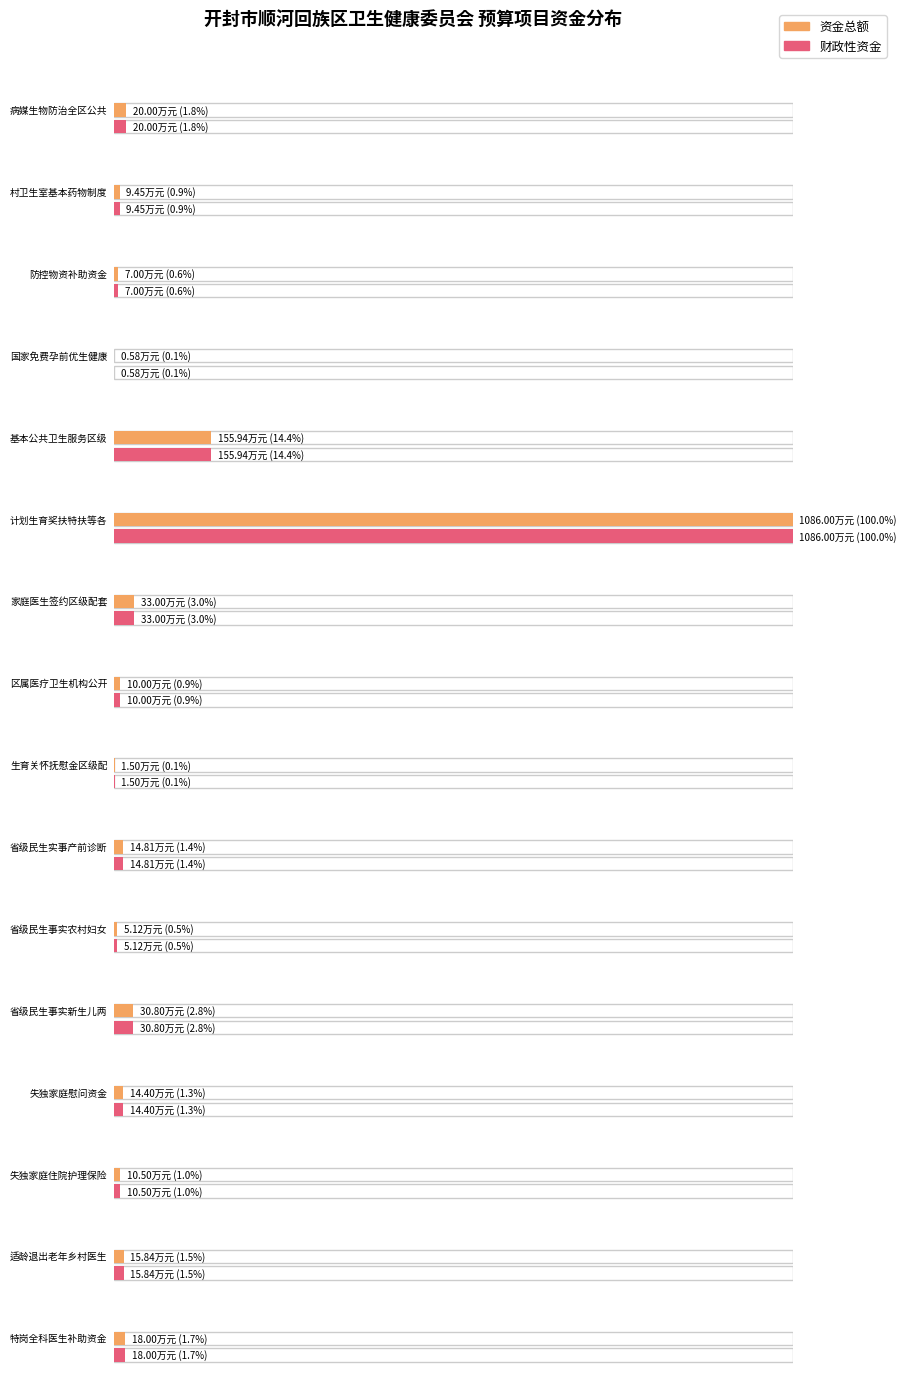

What are all the series names shown in the legend?

资金总额, 财政性资金